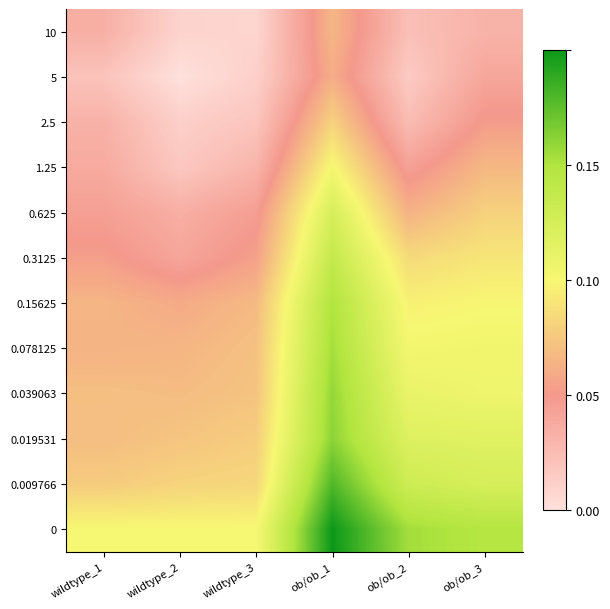

Reading left to right, extract all data points from this chart.

10: wildtype_1=0.2	wildtype_2=0.0	wildtype_3=0.0	ob/ob_1=0.3	ob/ob_2=0.1	ob/ob_3=0.2
5: wildtype_1=0.1	wildtype_2=0.0	wildtype_3=0.1	ob/ob_1=0.3	ob/ob_2=0.1	ob/ob_3=0.2
2.5: wildtype_1=0.2	wildtype_2=0.1	wildtype_3=0.1	ob/ob_1=0.4	ob/ob_2=0.1	ob/ob_3=0.3
1.25: wildtype_1=0.2	wildtype_2=0.1	wildtype_3=0.2	ob/ob_1=0.5	ob/ob_2=0.2	ob/ob_3=0.3
0.625: wildtype_1=0.2	wildtype_2=0.2	wildtype_3=0.2	ob/ob_1=0.6	ob/ob_2=0.3	ob/ob_3=0.4
0.3125: wildtype_1=0.3	wildtype_2=0.2	wildtype_3=0.3	ob/ob_1=0.7	ob/ob_2=0.4	ob/ob_3=0.5
0.15625: wildtype_1=0.3	wildtype_2=0.3	wildtype_3=0.3	ob/ob_1=0.7	ob/ob_2=0.5	ob/ob_3=0.5
0.078125: wildtype_1=0.3	wildtype_2=0.3	wildtype_3=0.4	ob/ob_1=0.8	ob/ob_2=0.5	ob/ob_3=0.5
0.039063: wildtype_1=0.4	wildtype_2=0.3	wildtype_3=0.4	ob/ob_1=0.8	ob/ob_2=0.5	ob/ob_3=0.5
0.019531: wildtype_1=0.3	wildtype_2=0.4	wildtype_3=0.4	ob/ob_1=0.8	ob/ob_2=0.6	ob/ob_3=0.6
0.009766: wildtype_1=0.4	wildtype_2=0.4	wildtype_3=0.4	ob/ob_1=0.9	ob/ob_2=0.7	ob/ob_3=0.6
0: wildtype_1=0.5	wildtype_2=0.5	wildtype_3=0.5	ob/ob_1=1.0	ob/ob_2=0.8	ob/ob_3=0.7